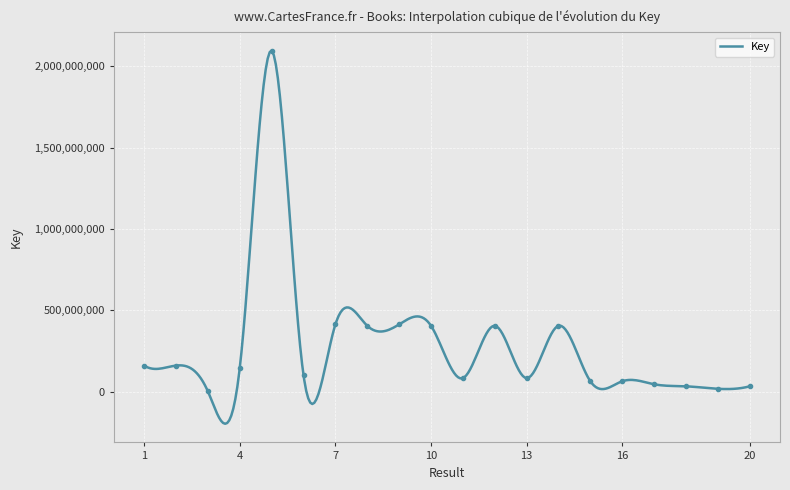

How many distinct data groups are displayed?

1